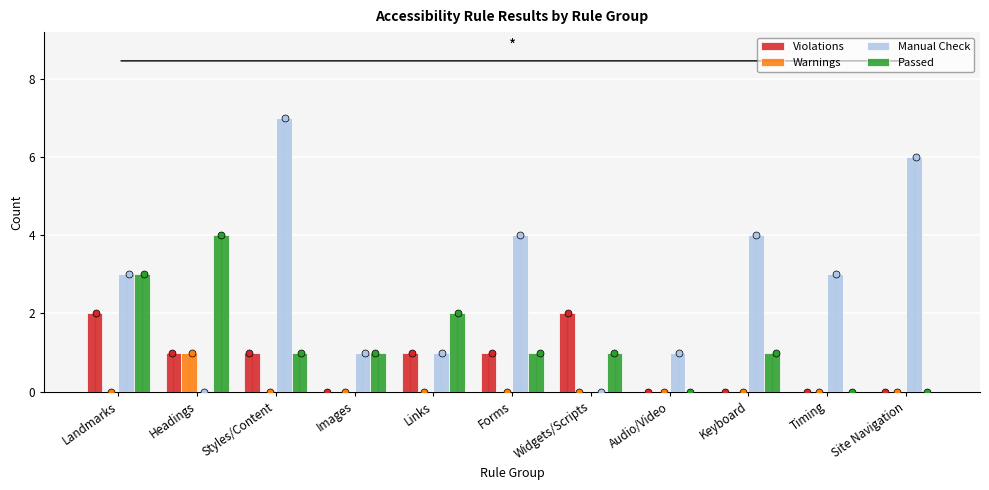

Is the value of Warnings at Widgets/Scripts greater than the value of Violations at Widgets/Scripts?

No